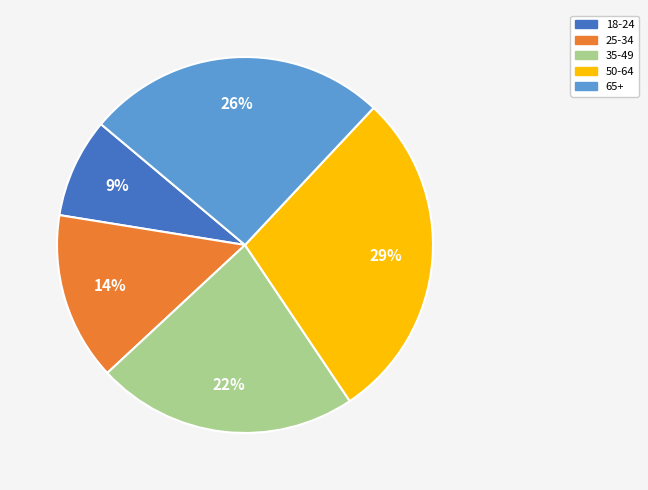

The 50-64 slice represents 29% of the pie. True or false?

True